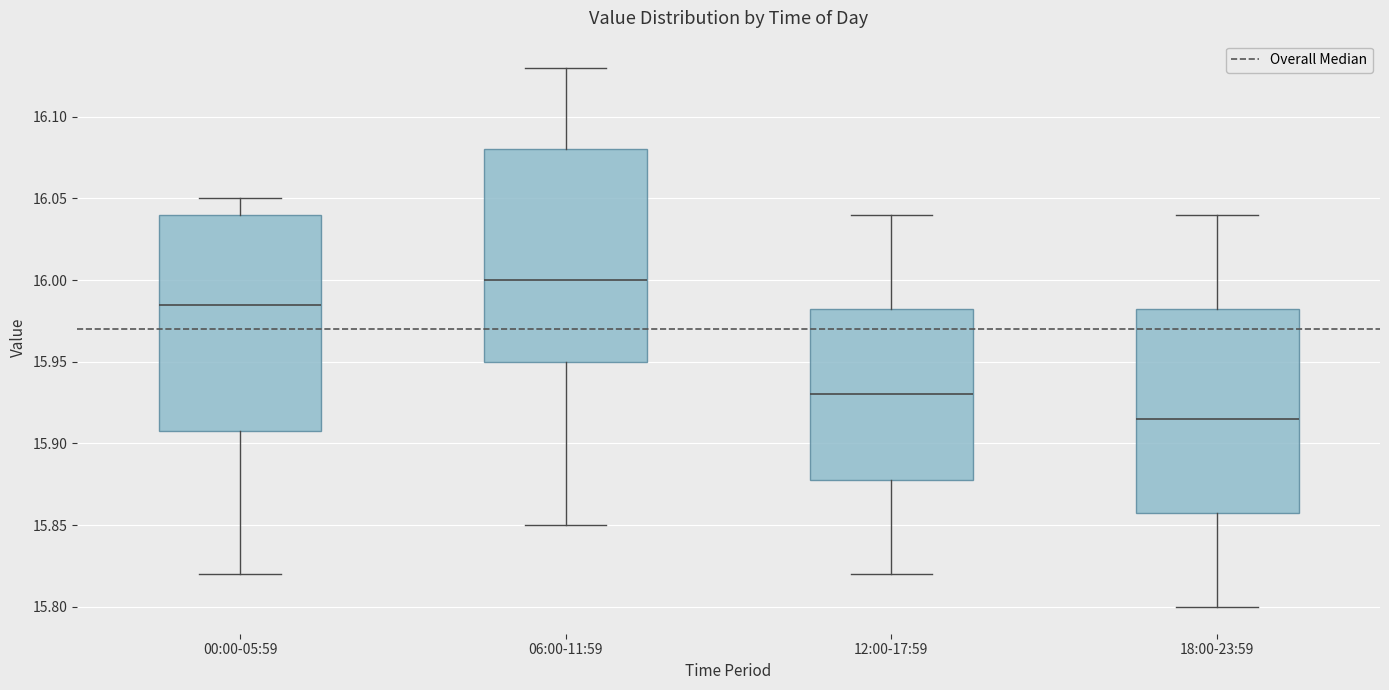

Reading left to right, read every box against the y-axis: the position of its median line, the range the box covers, and the ends of its whiskers. The values are not printed on the chart, so give them approximately, as read against the axis.

00:00-05:59: median 15.985, box 15.910 to 16.040, whiskers 15.820 to 16.050
06:00-11:59: median 16.000, box 15.950 to 16.080, whiskers 15.850 to 16.130
12:00-17:59: median 15.930, box 15.880 to 15.985, whiskers 15.820 to 16.040
18:00-23:59: median 15.915, box 15.860 to 15.985, whiskers 15.800 to 16.040